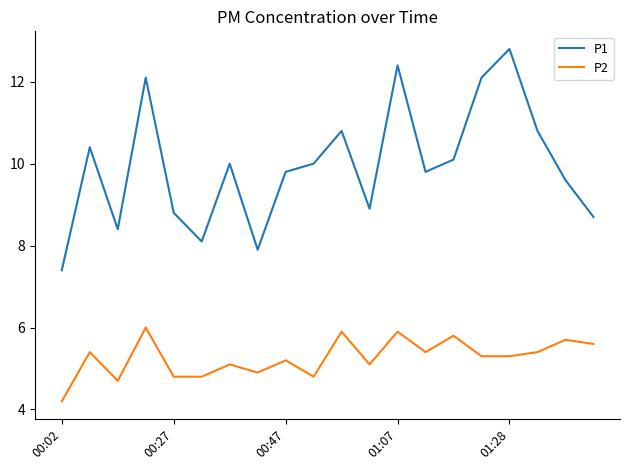

True or false: P2 and P1 cross at least once.

False